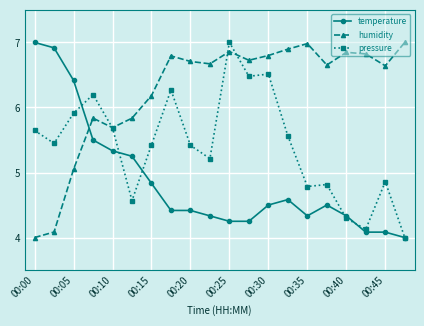

What is the highest value of the temperature series?

7.0